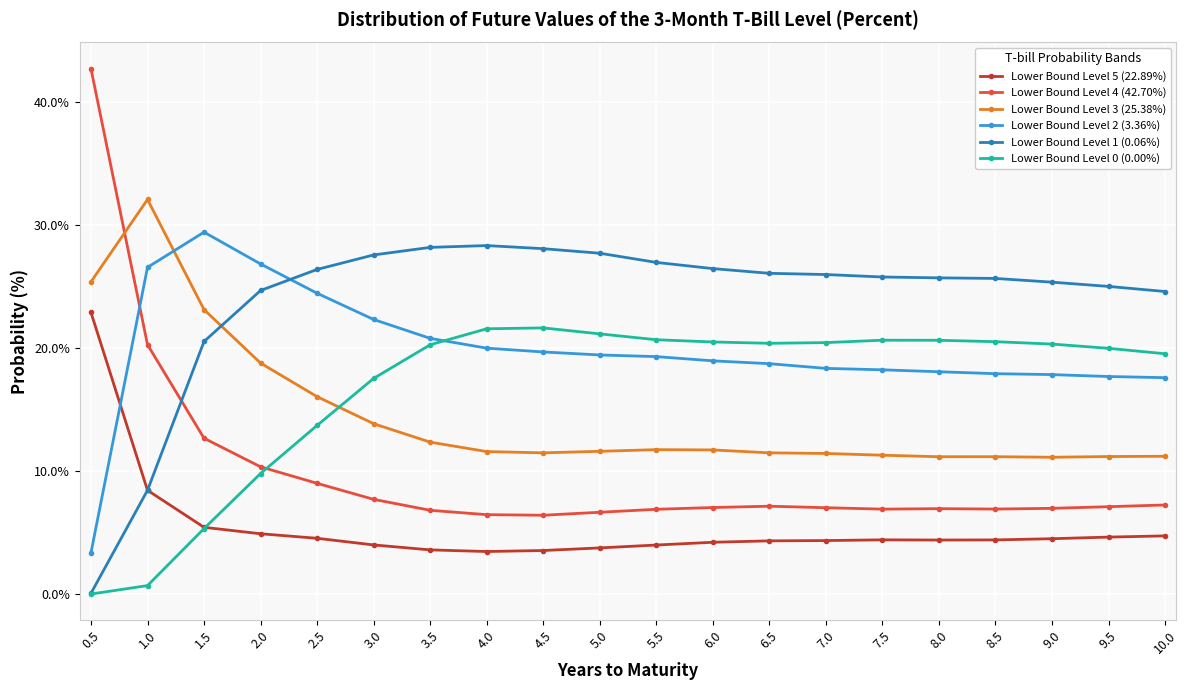

At how many categories does at least one series exceed 20?

20